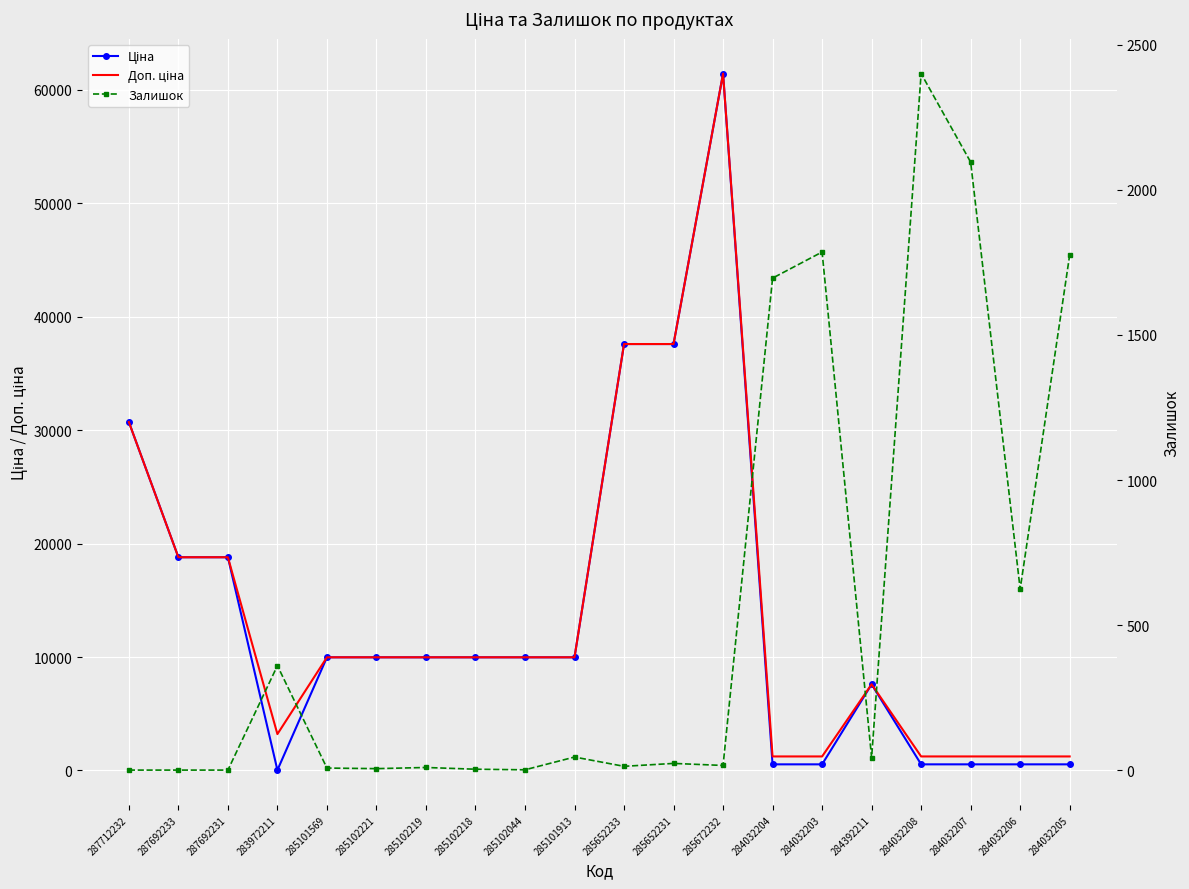

Rank the categories by Ціна value from highest to lowest.

285672232, 285652233, 285652231, 287712232, 287692233, 287692231, 285101569, 285102221, 285102219, 285102218, 285102044, 285101913, 284392211, 284032204, 284032203, 284032208, 284032207, 284032206, 284032205, 283972211